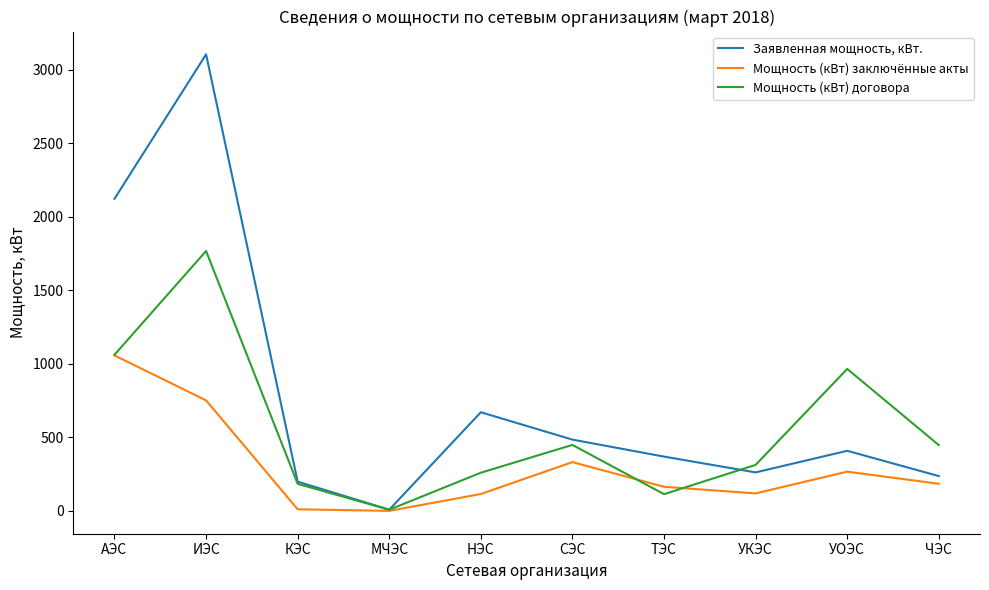

What is the difference between the Заявленная мощность, кВт. values at АЭС and УОЭС?

1714.8